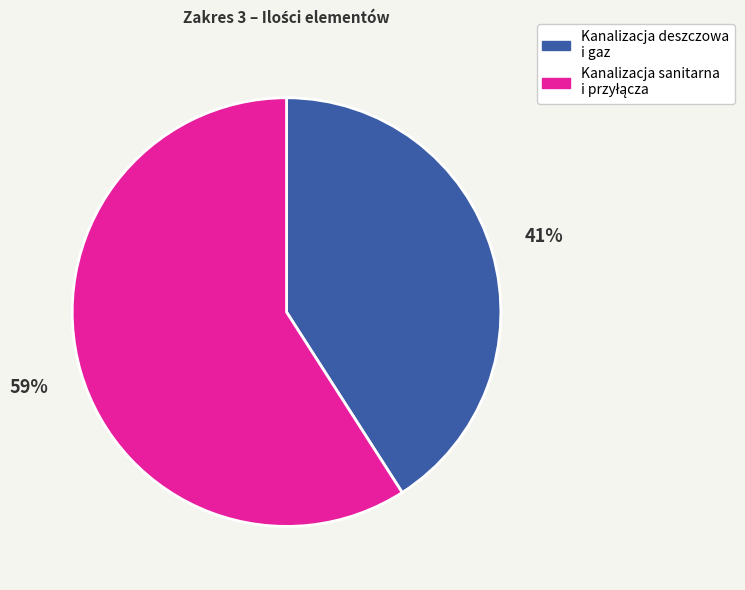

Is there a majority slice in this chart?

Yes